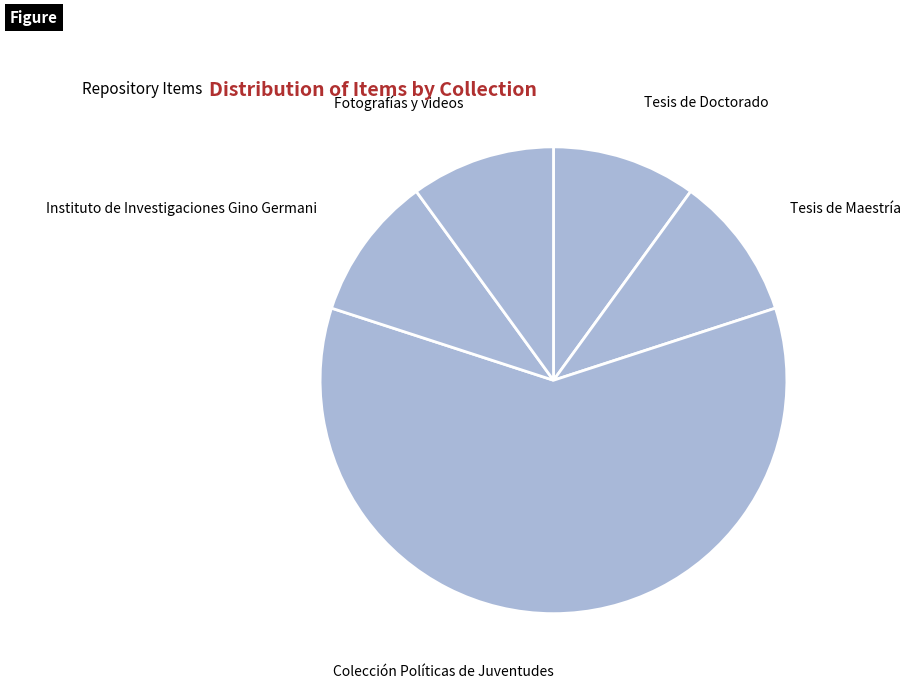

Is it true that Tesis de Doctorado is 3% of the pie?

False